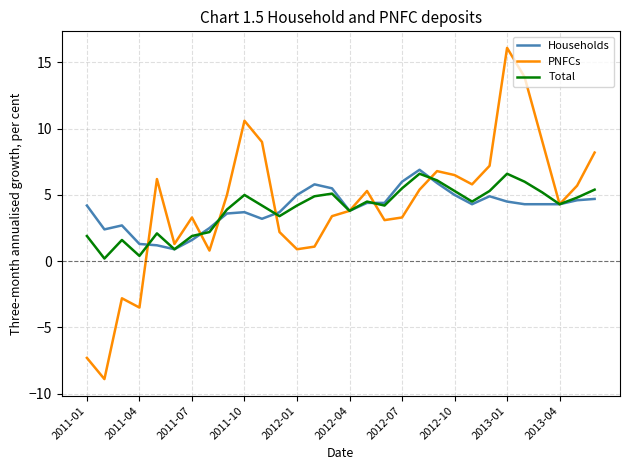

What is the minimum value shown in the chart?

-8.9